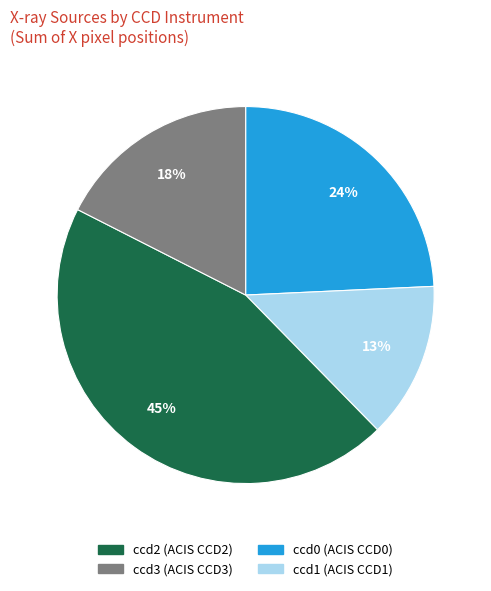

Does any single category account for the majority?

No